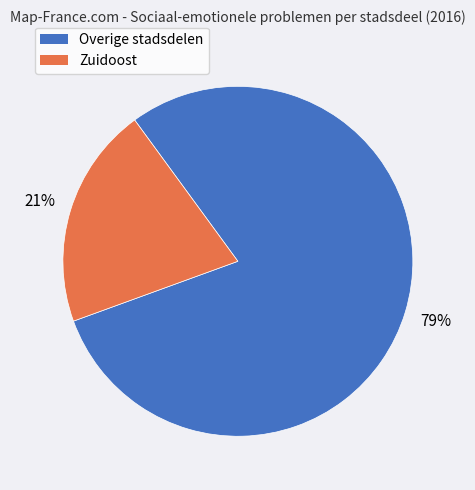

To the nearest percent, what is the average slice percentage?

50%